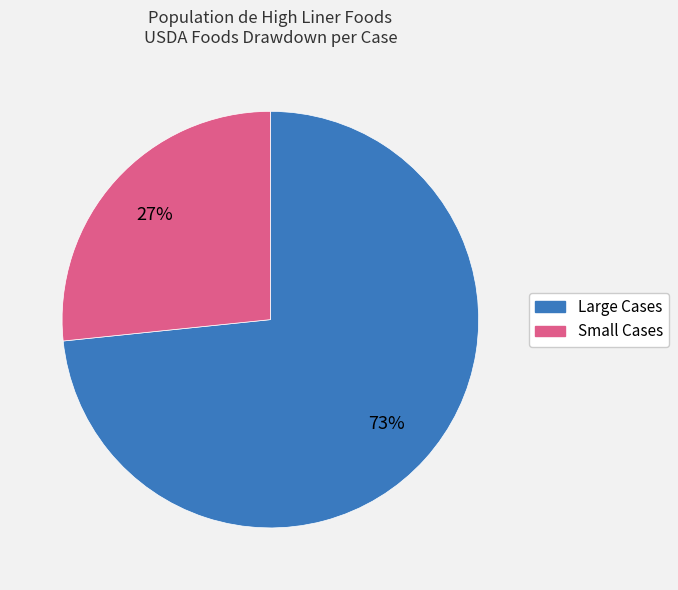

How many slices are in this pie chart?

2